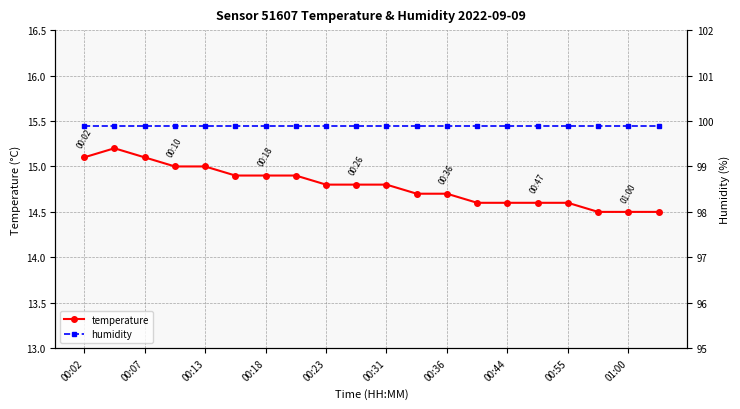

What is the lowest value of the temperature series?

14.5